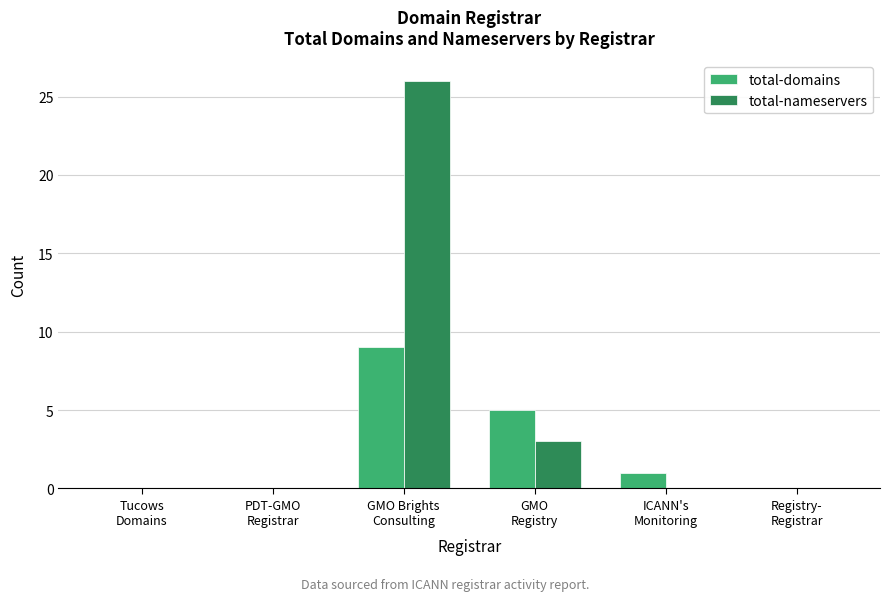

What is the greatest value displayed?

26